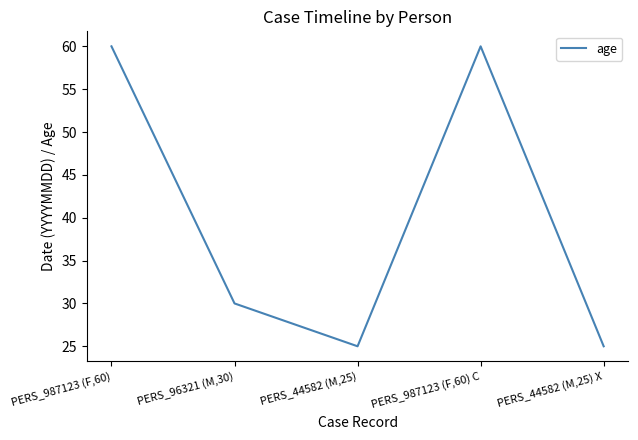

What is the ratio of the value at PERS_44582 (M,25) to the value at PERS_987123 (F,60) C?

0.4